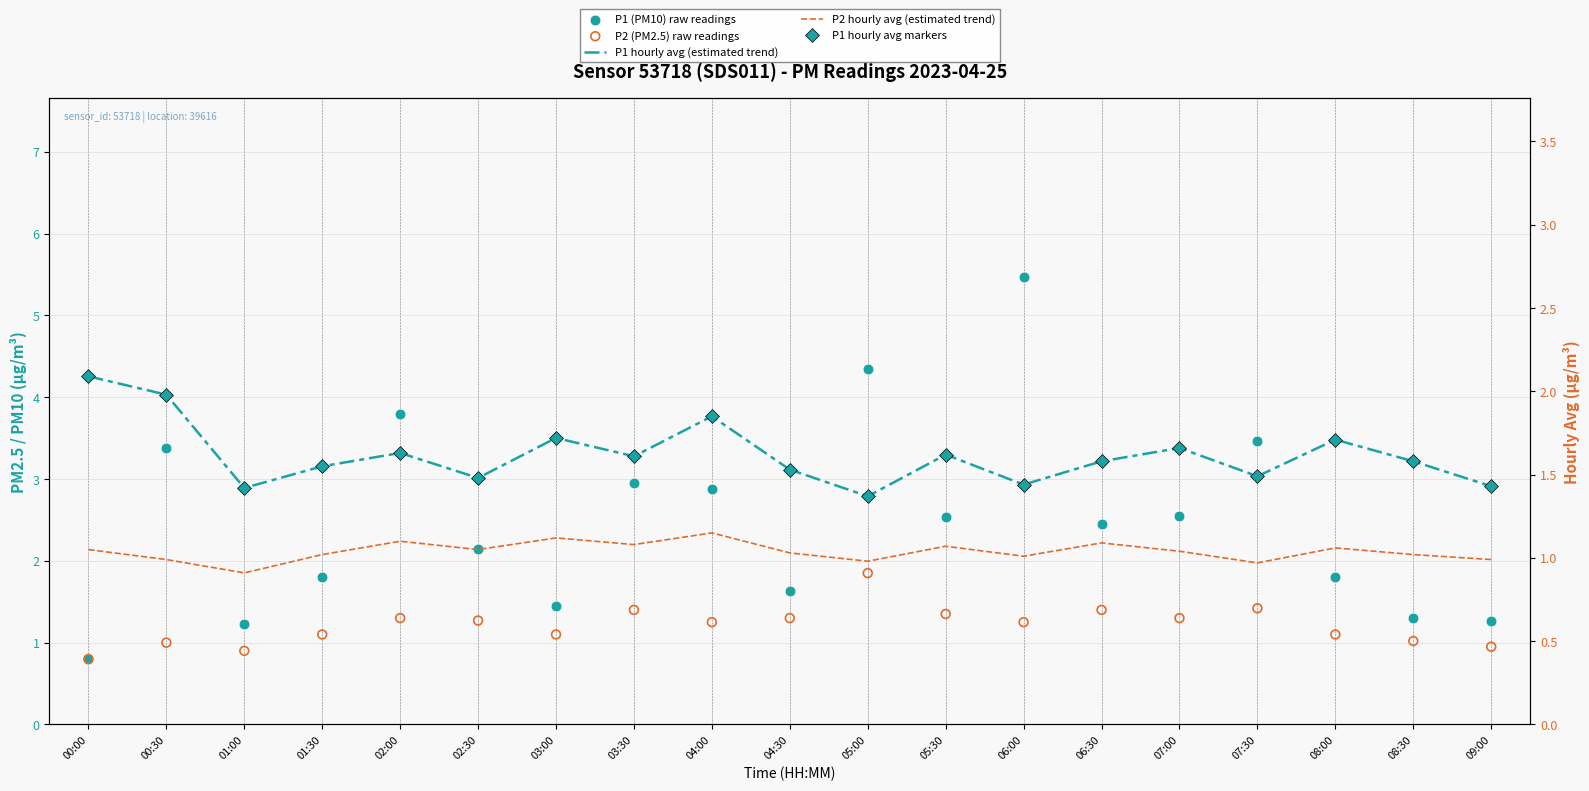

What are all the series names shown in the legend?

P1 (PM10) raw readings, P2 (PM2.5) raw readings, P1 hourly avg (estimated trend), P2 hourly avg (estimated trend), P1 hourly avg markers